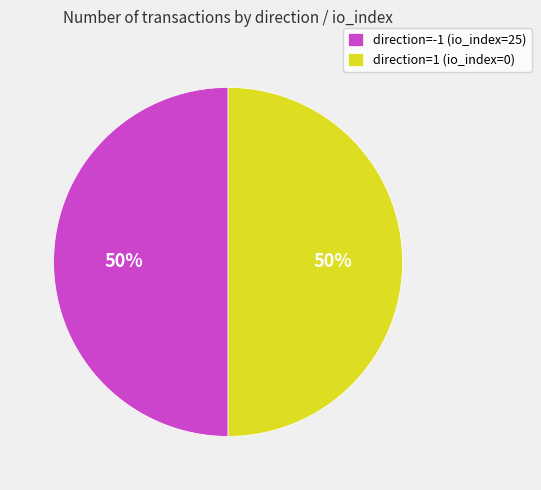

Count the number of slices in the pie.

2